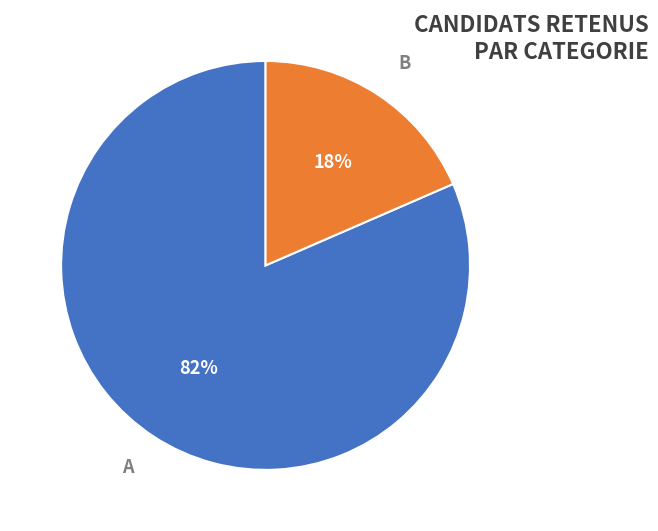

How many segments does this pie chart have?

2